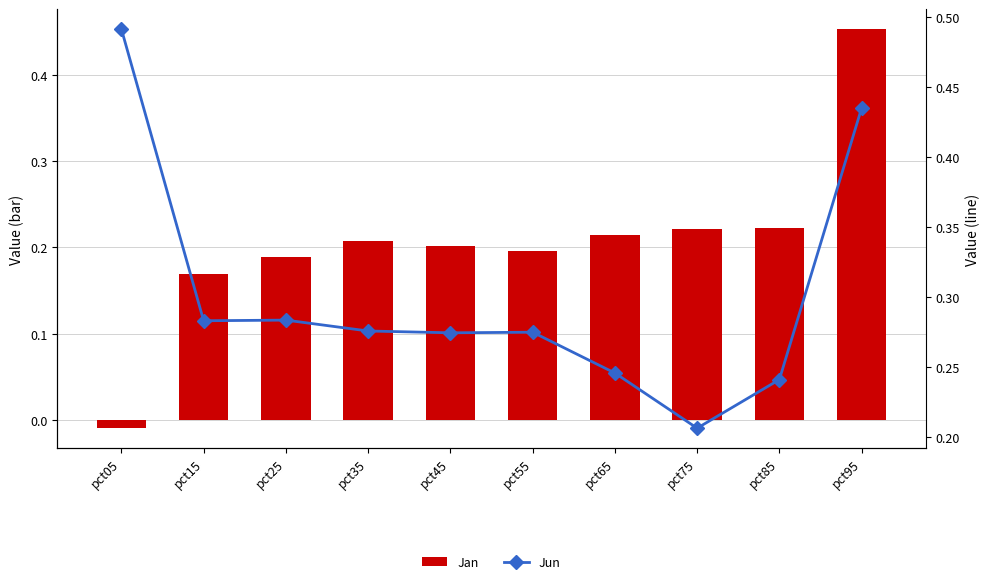

List the series in order of their peak value, highest first.

Jun, Jan